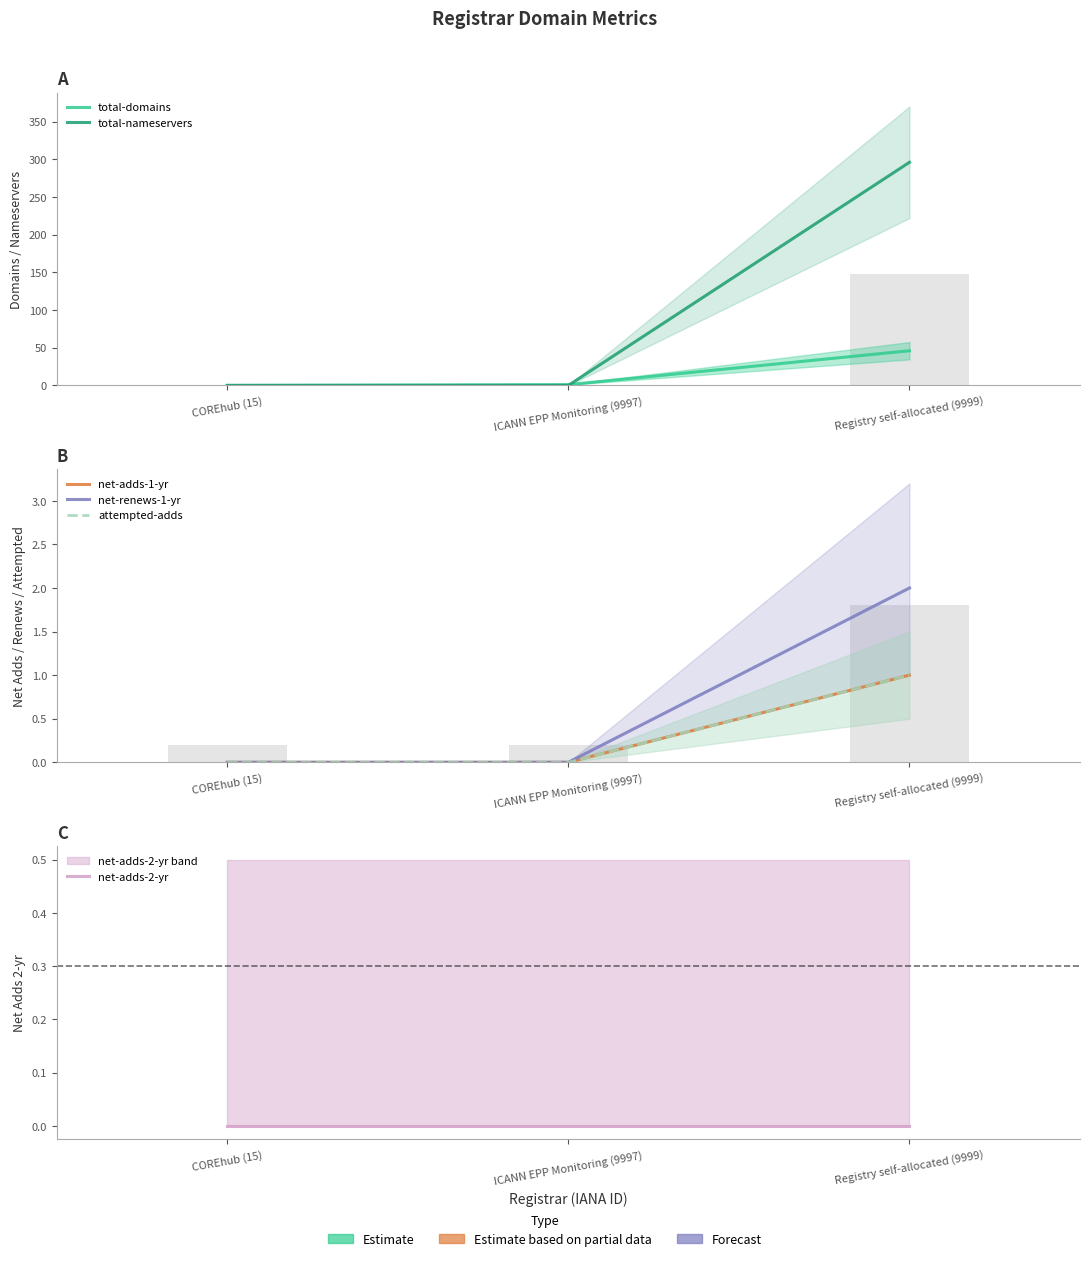

What are all the series names shown in the legend?

total-domains, total-nameservers, net-adds-1-yr, net-renews-1-yr, attempted-adds, net-adds-2-yr